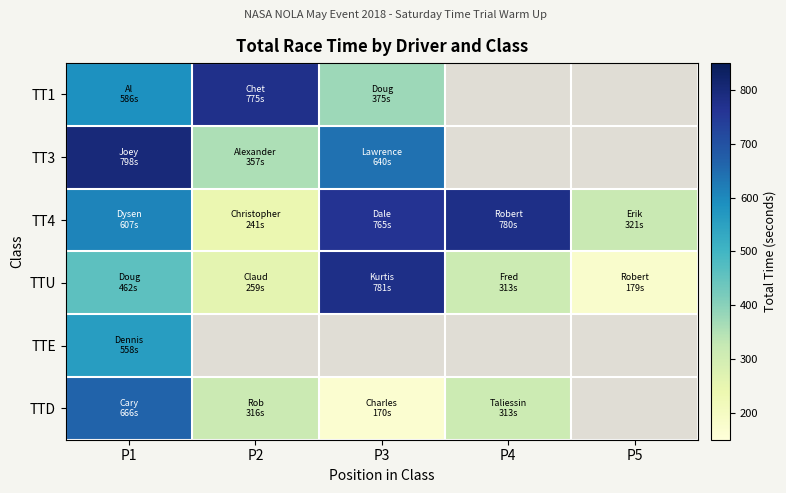

At which label does TT4 first exceed 607?

P1